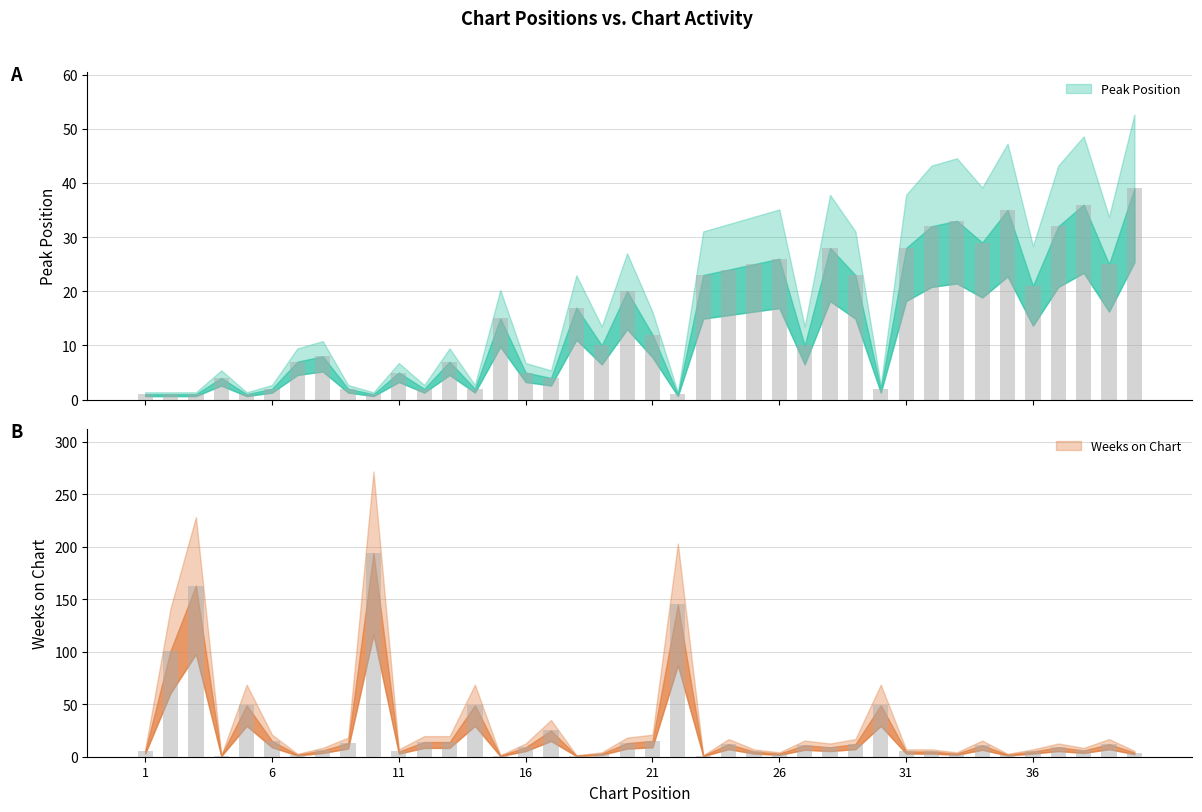

Where does the Peak Position series first go above 12?

15